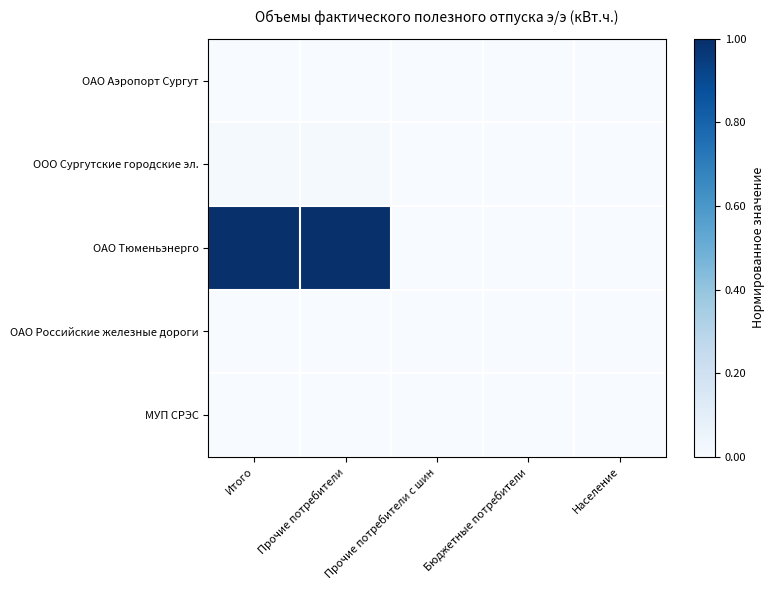

Reading right to left, list all the values displayed in this chart.

ОАО Аэропорт Сургут: Население=0.0	Бюджетные потребители=0.0	Прочие потребители с шин=0.0	Прочие потребители=0.0	Итого=0.0
ООО Сургутские городские эл.: Население=0.0	Бюджетные потребители=0.0	Прочие потребители с шин=0.0	Прочие потребители=0.0	Итого=0.0
ОАО Тюменьэнерго: Население=0.0	Бюджетные потребители=0.0	Прочие потребители с шин=0.0	Прочие потребители=1.0	Итого=1.0
ОАО Российские железные дороги: Население=0.0	Бюджетные потребители=0.0	Прочие потребители с шин=0.0	Прочие потребители=0.0	Итого=0.0
МУП СРЭС: Население=0.0	Бюджетные потребители=0.0	Прочие потребители с шин=0.0	Прочие потребители=0.0	Итого=0.0